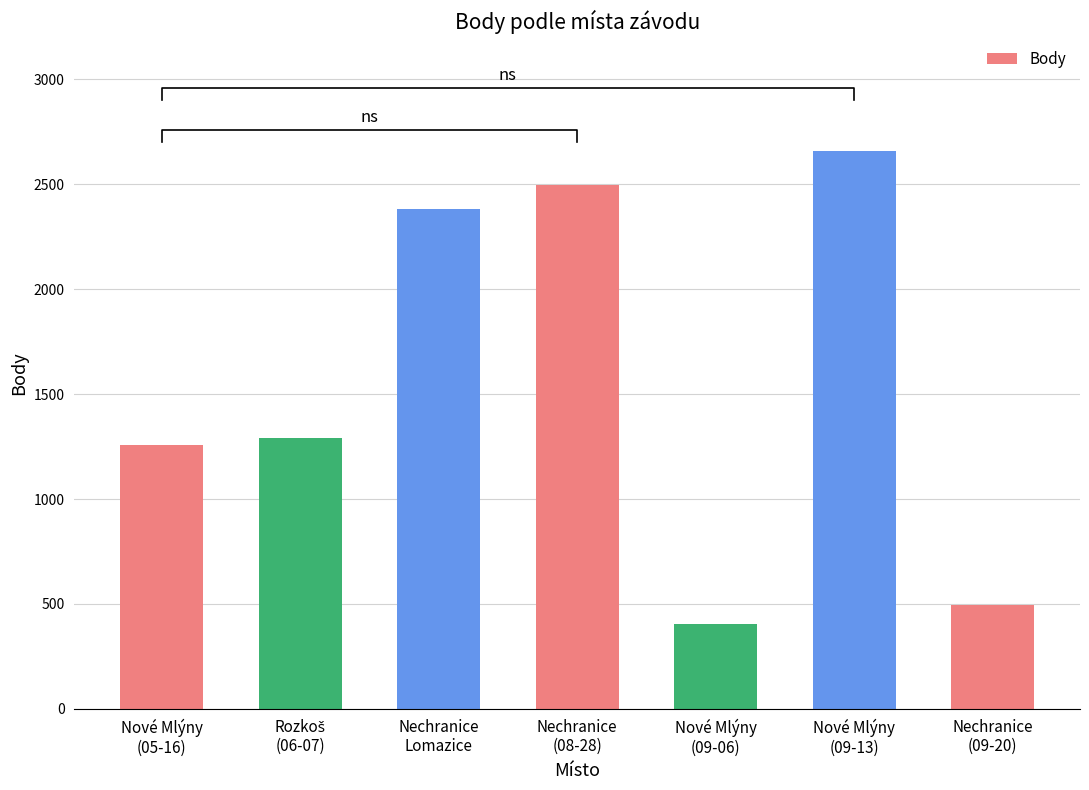

What is the average value?

1570